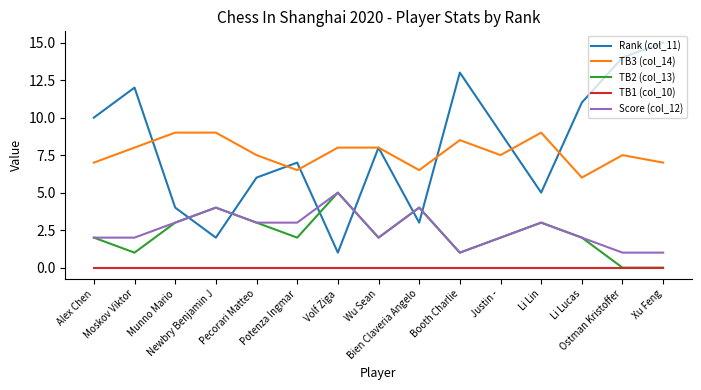

Is it true that Score (col_12) equals 3.0 at Potenza Ingmar?

True